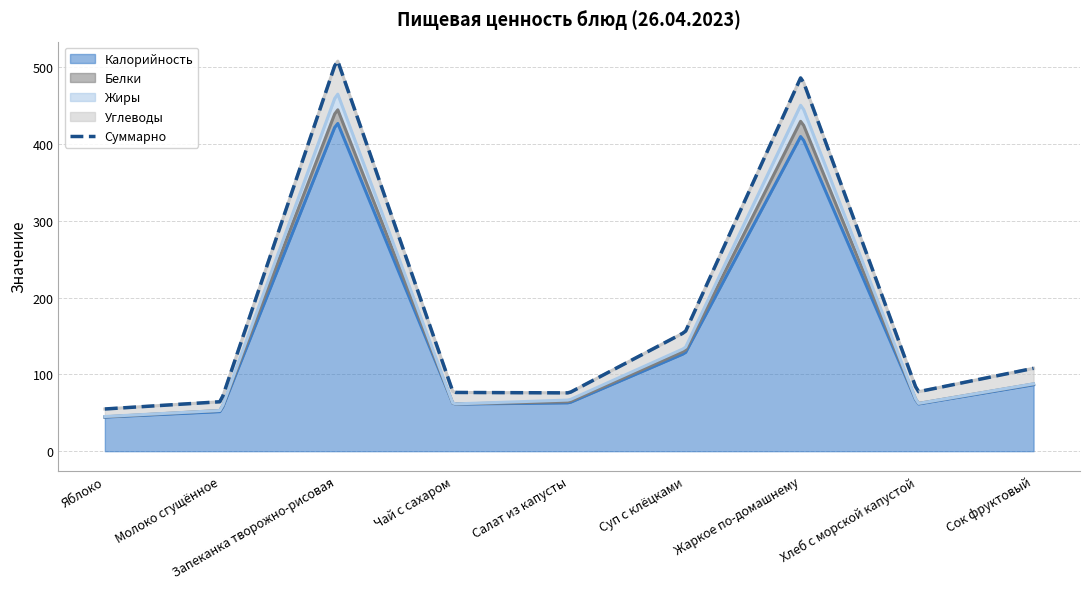

What is the minimum value for Калорийность?

44.4